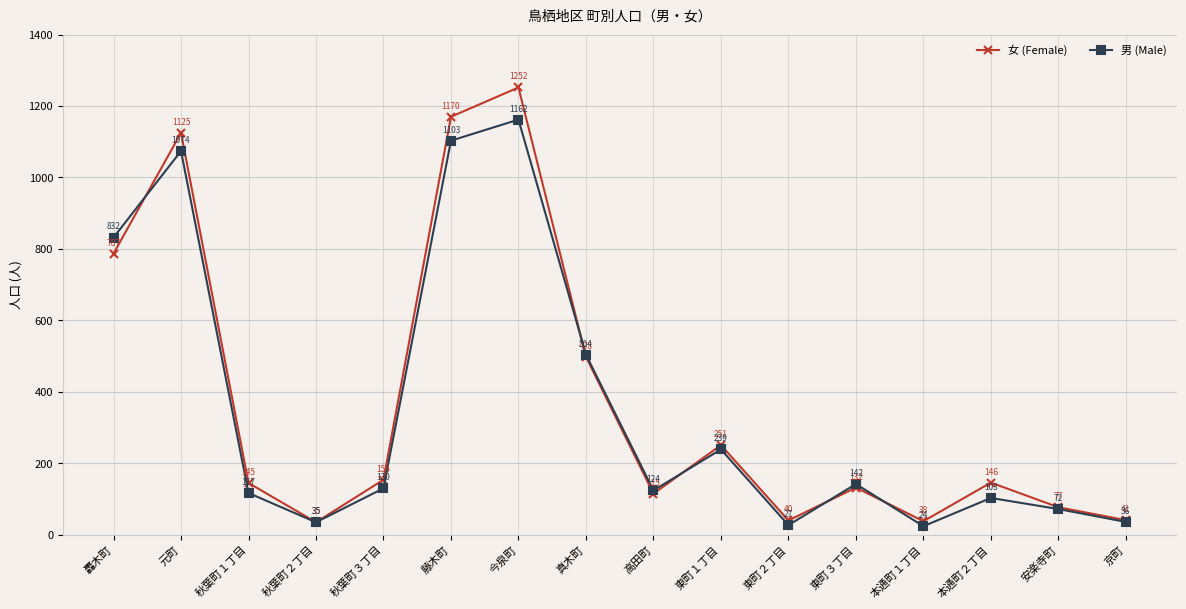

At which category does 男 (Male) reach its first local peak?

元町